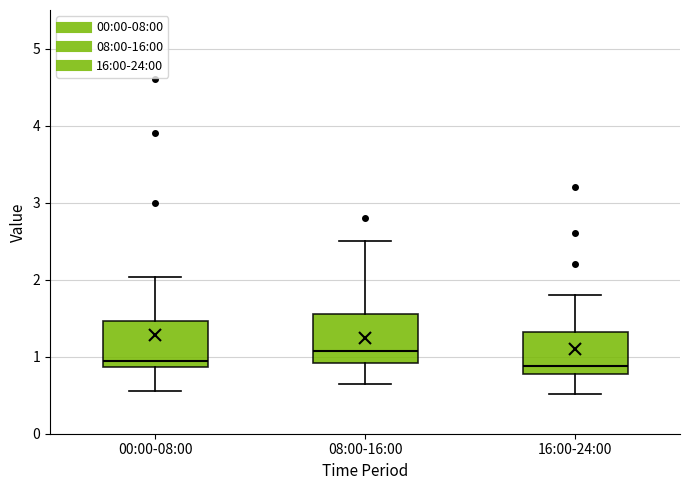

Reading left to right, transcribe this box plot: for each box, give where its median line is, the range the box spans, and where its two whiskers end, as read against the y-axis. The values are not printed on the chart, so give them approximately, as read against the axis.

00:00-08:00: median 1.0, box 0.9 to 1.5, whiskers 0.6 to 2.0
08:00-16:00: median 1.1, box 0.9 to 1.6, whiskers 0.7 to 2.5
16:00-24:00: median 0.9, box 0.8 to 1.3, whiskers 0.5 to 1.8